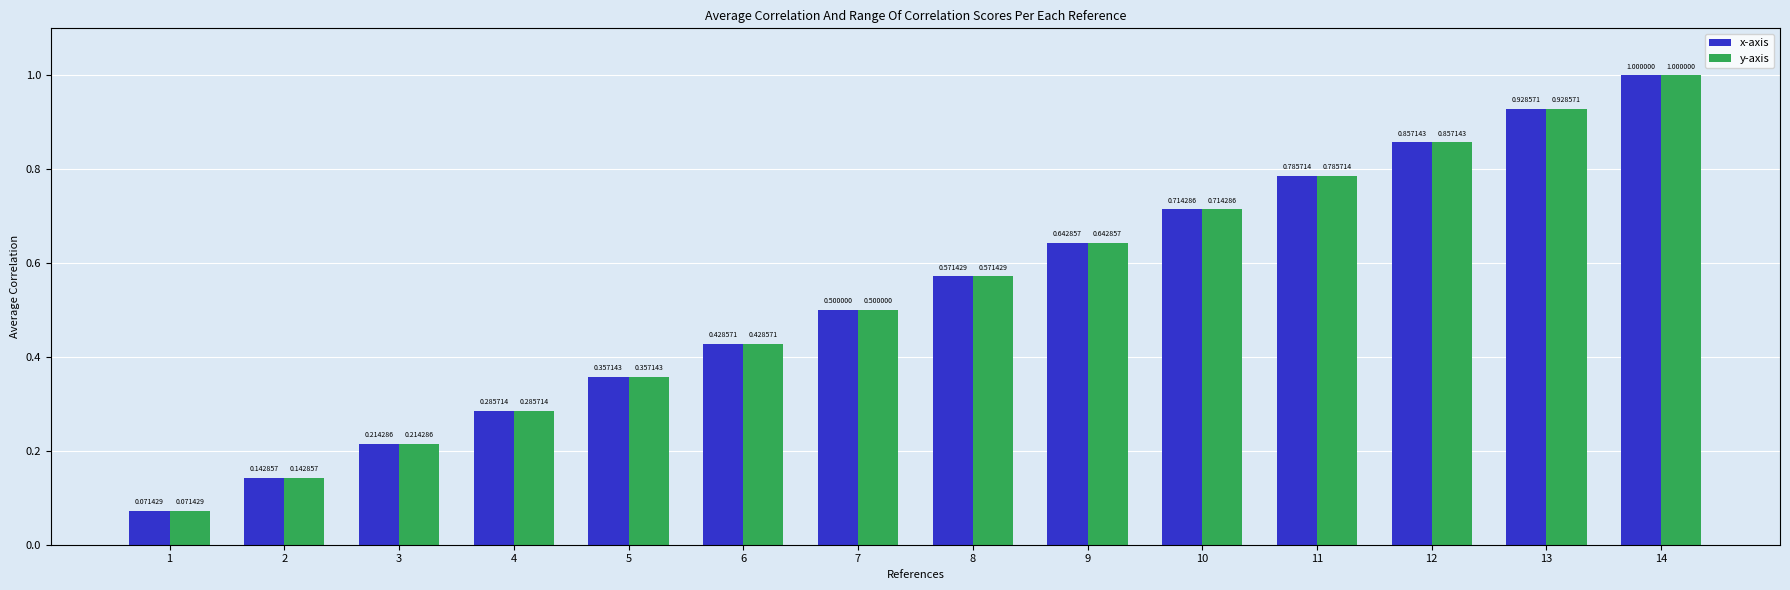

Rank the categories by x-axis value from lowest to highest.

1, 2, 3, 4, 5, 6, 7, 8, 9, 10, 11, 12, 13, 14